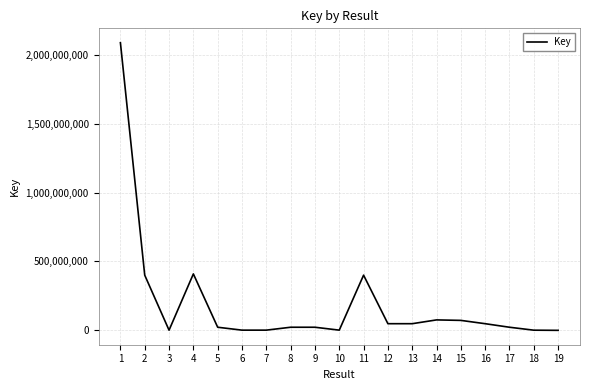

Where is the first local maximum?

4